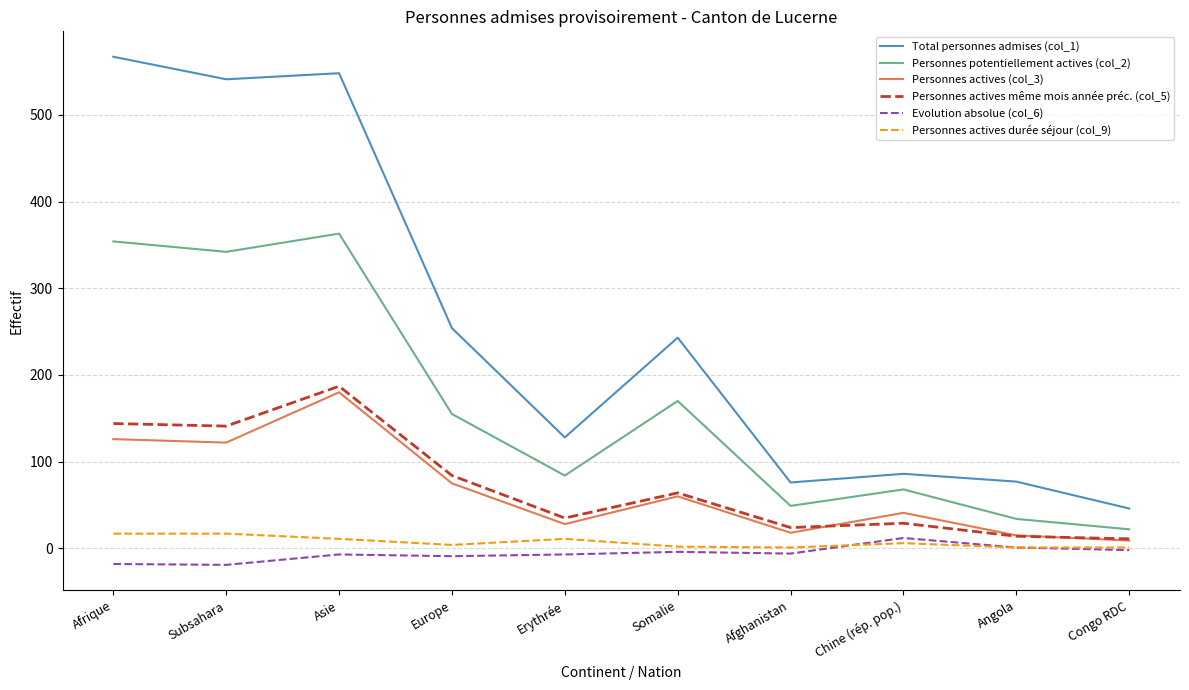

What is the approximate value of Personnes actives durée séjour (col_9) at Chine (rép. pop.), to the nearest 10?

10